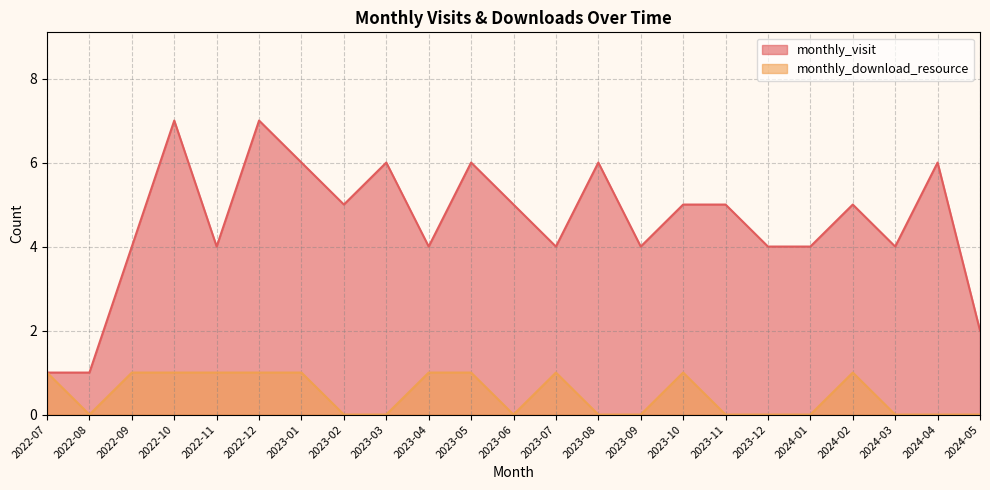

In monthly_visit, how many points are higher than both neighbors (excluding endpoints)?

7